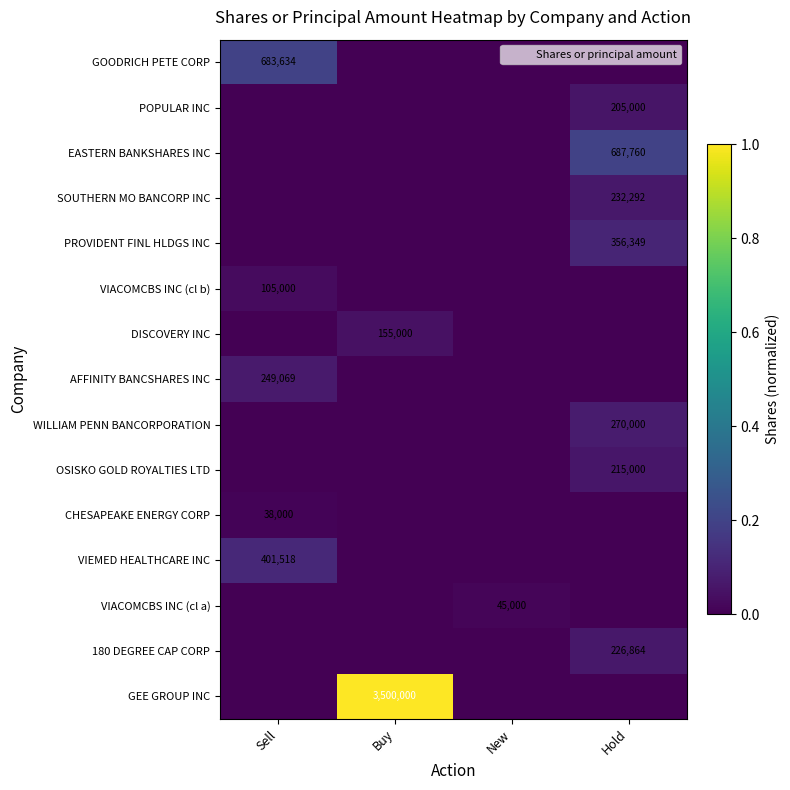

Is it true that WILLIAM PENN BANCORPORATION equals 0.1 at Hold?

False